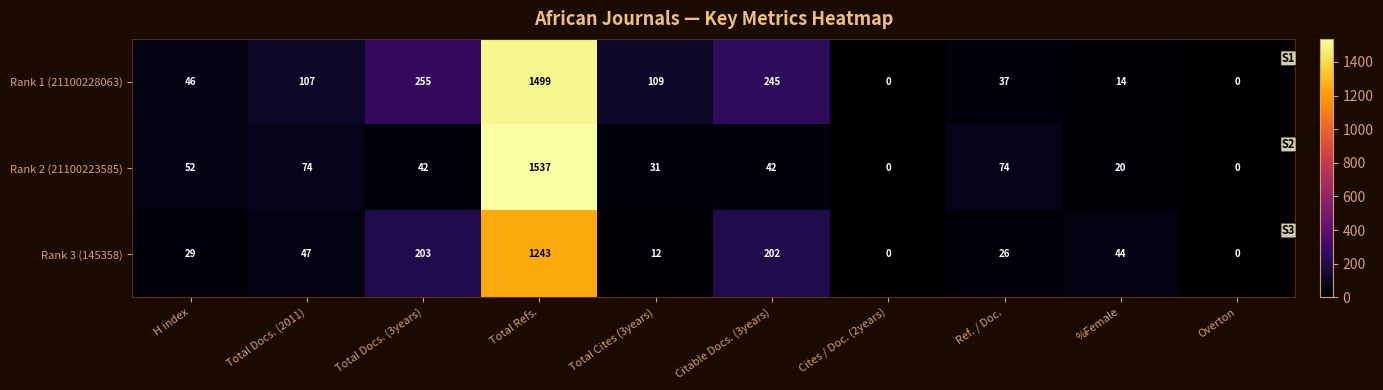

At Total Refs., list the series in order from largest to smallest.

Rank 2 (21100223585), Rank 1 (21100228063), Rank 3 (145358)